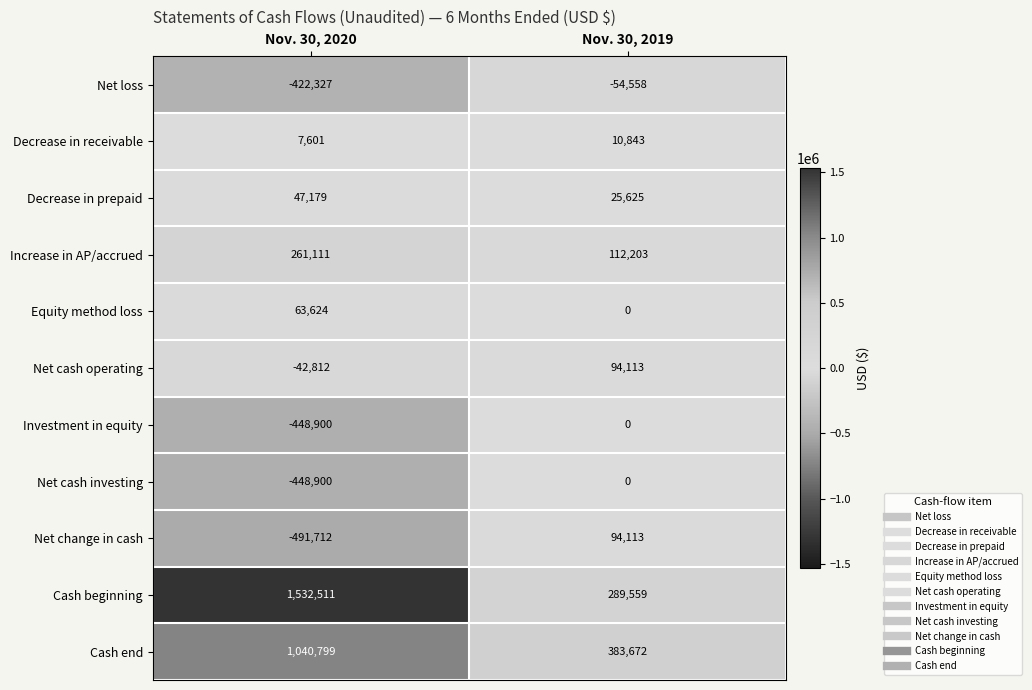

What value does the Investment in equity series have at Nov. 30, 2020?

-448900